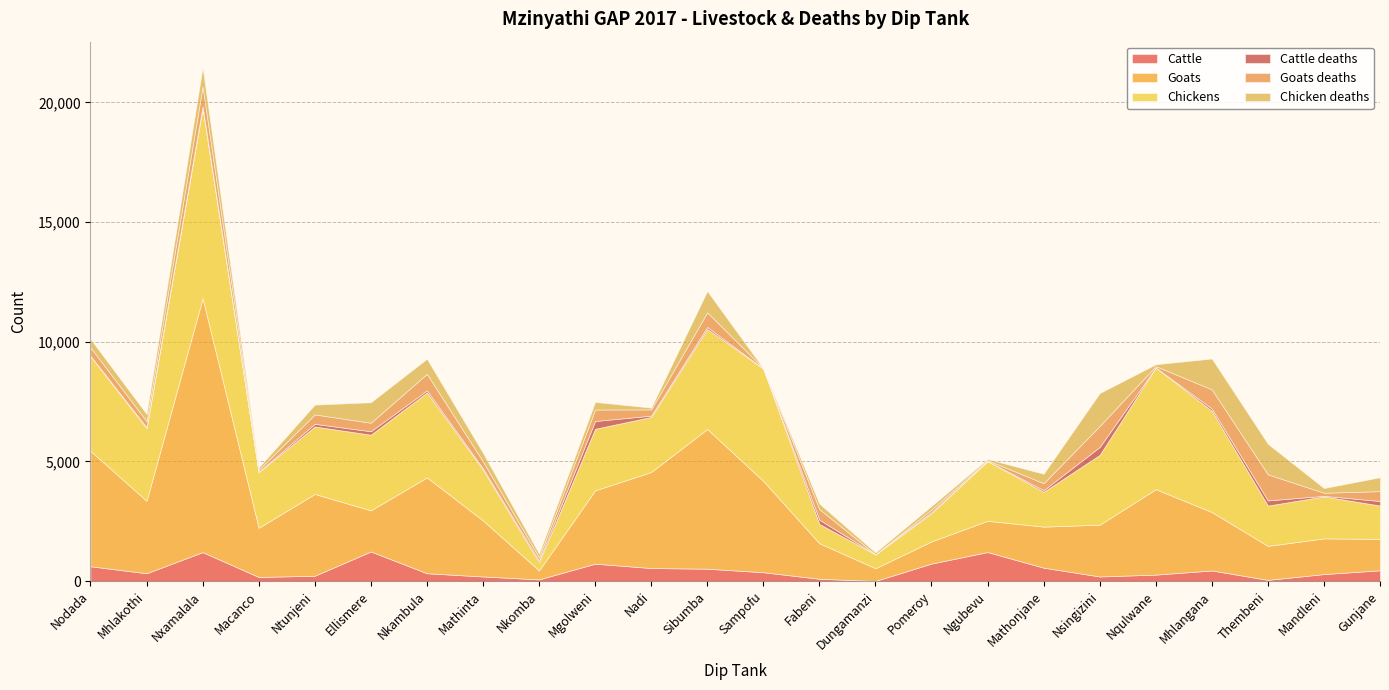

What is the label of the 2nd point from the left?

Mhlakothi